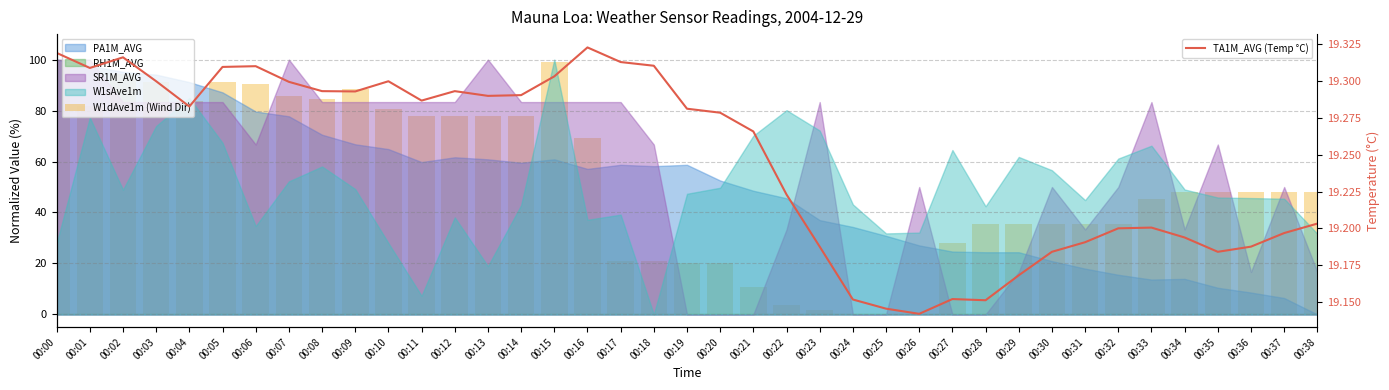

Rank the categories by W1dAve1m (Wind Dir) value from highest to lowest.

00:00, 00:15, 00:02, 00:03, 00:05, 00:06, 00:09, 00:07, 00:08, 00:04, 00:01, 00:10, 00:11, 00:12, 00:13, 00:14, 00:16, 00:34, 00:35, 00:36, 00:37, 00:38, 00:33, 00:28, 00:29, 00:30, 00:31, 00:32, 00:27, 00:17, 00:18, 00:19, 00:20, 00:21, 00:22, 00:23, 00:24, 00:25, 00:26